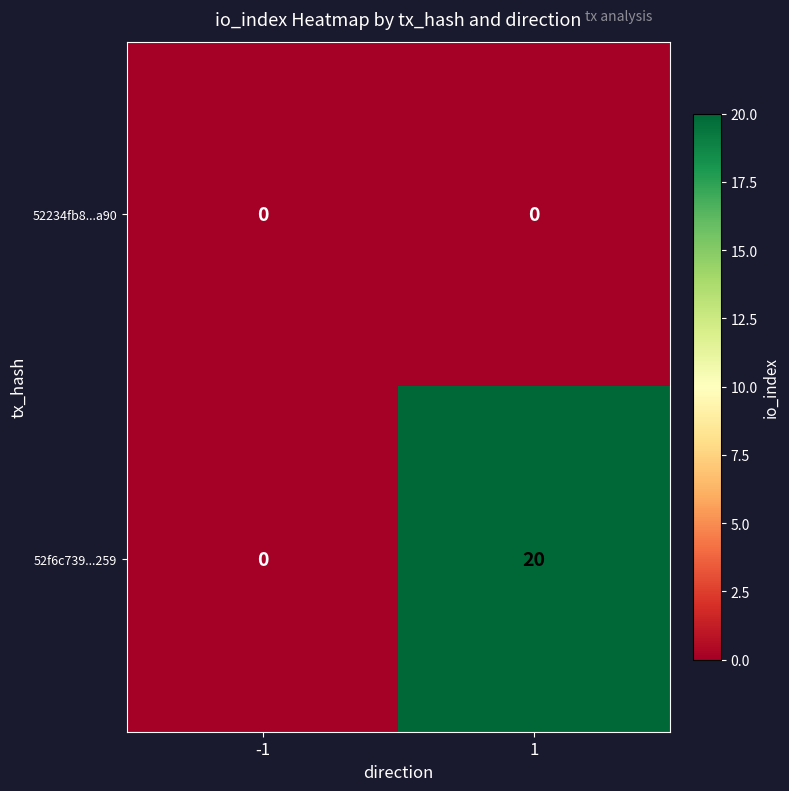

Reading right to left, what are all the values shown in this chart?

52234fb8...a90: 1=0	-1=0
52f6c739...259: 1=20	-1=0